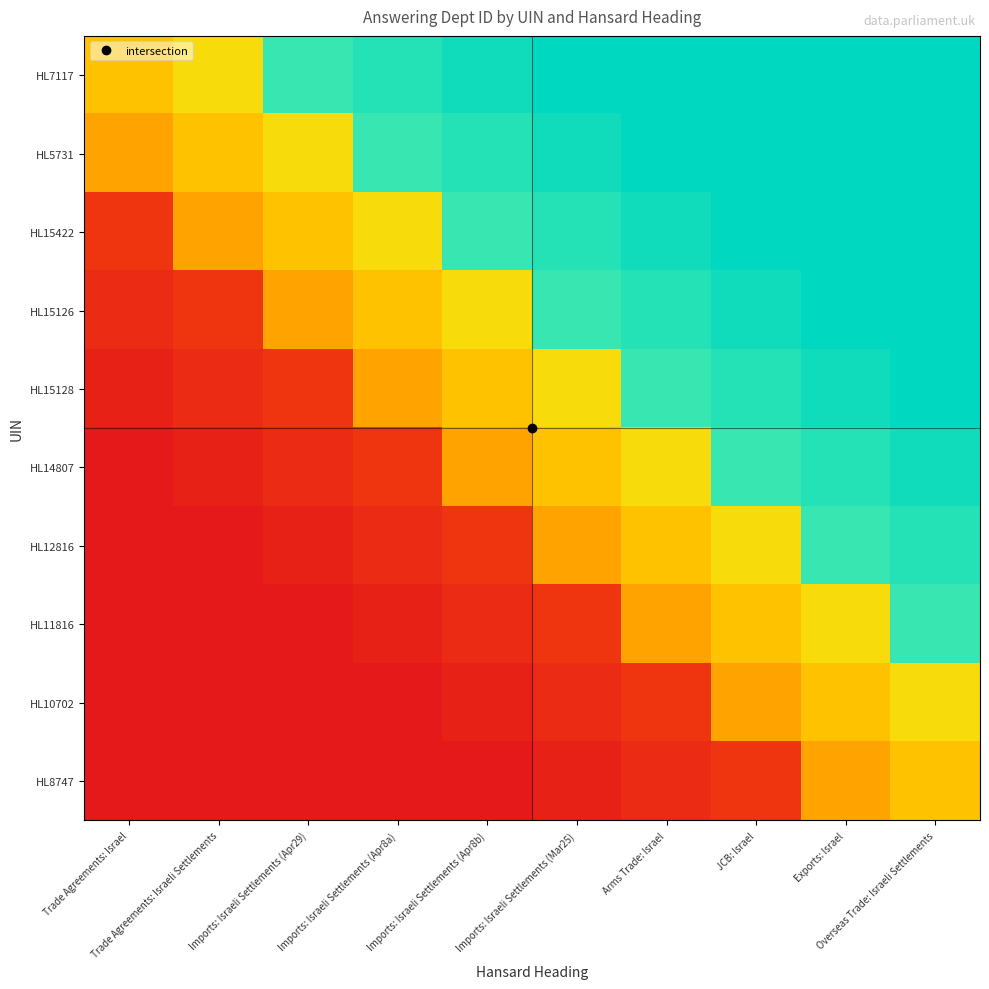

At how many categories does at least one series exceed 0?

10